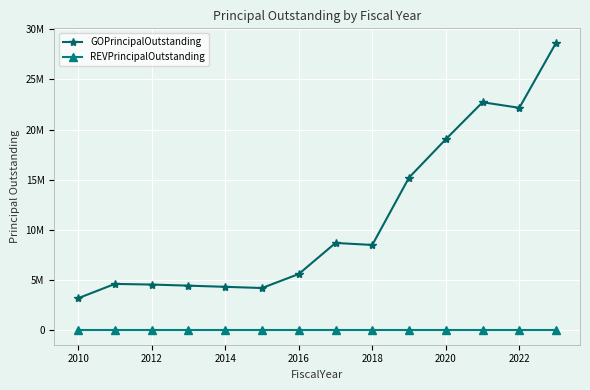

What are all the series names shown in the legend?

GOPrincipalOutstanding, REVPrincipalOutstanding